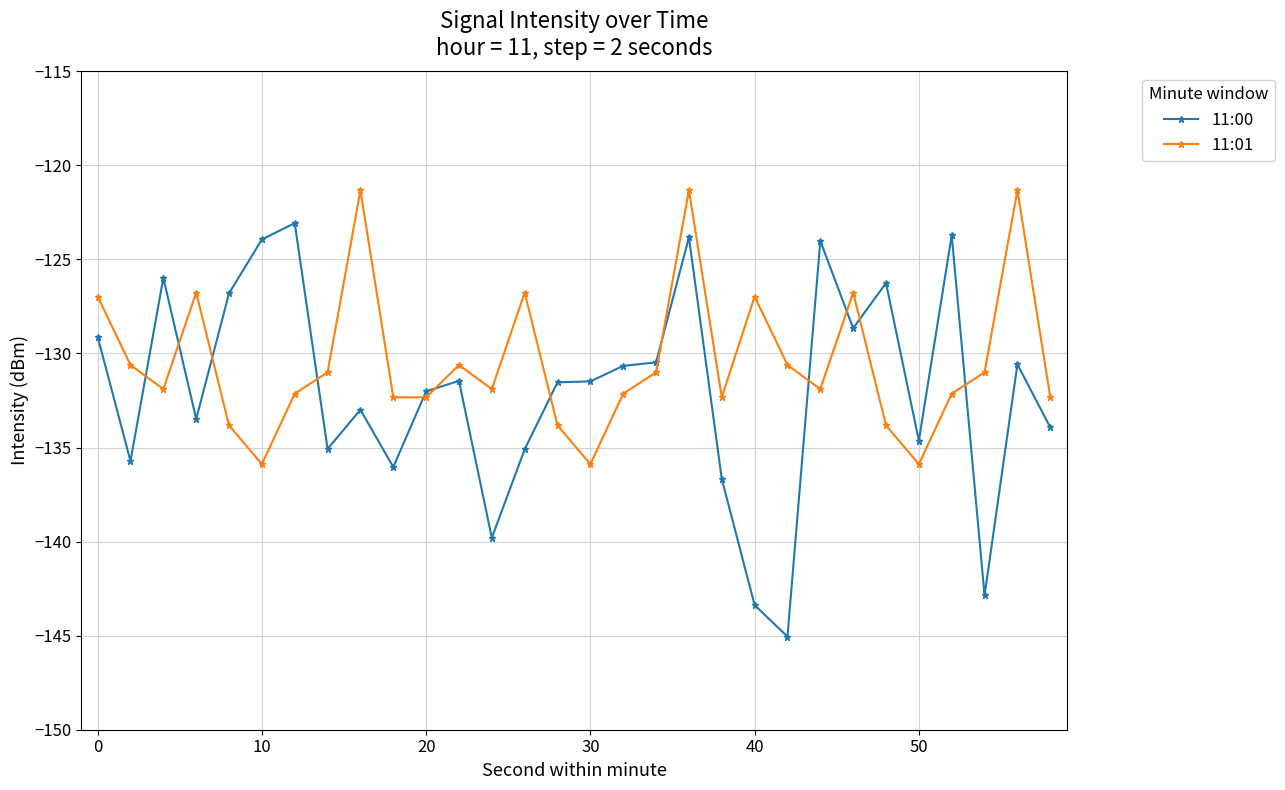

What is the smallest value displayed?

-145.1